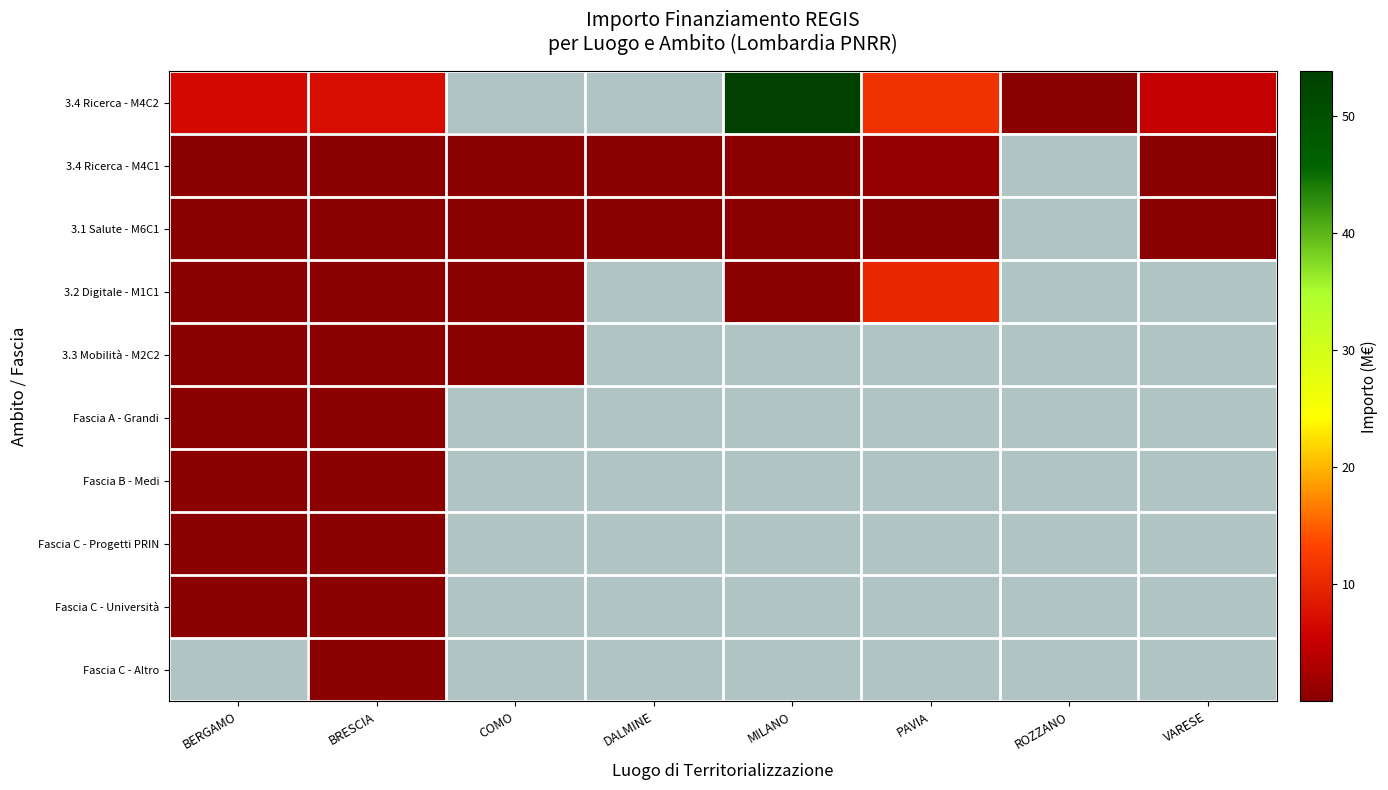

List the series in order of their peak value, highest first.

3.4 Ricerca - M4C2, 3.2 Digitale - M1C1, 3.4 Ricerca - M4C1, Fascia B - Medi, Fascia C - Università, 3.1 Salute - M6C1, Fascia A - Grandi, 3.3 Mobilità - M2C2, Fascia C - Altro, Fascia C - Progetti PRIN